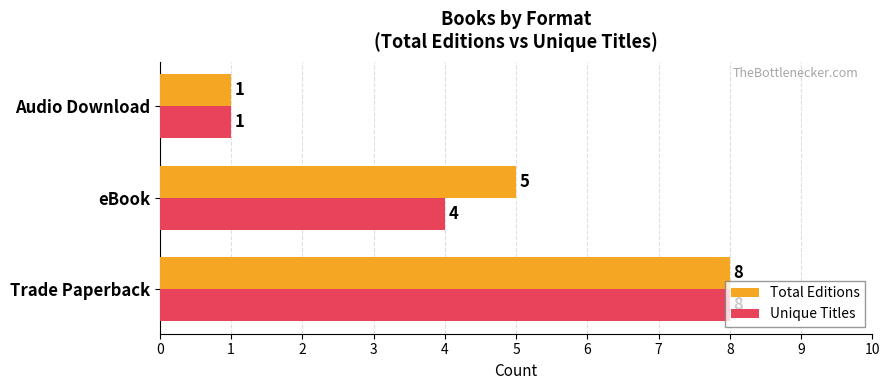

List the series in order of their overall mean, lowest first.

Unique Titles, Total Editions